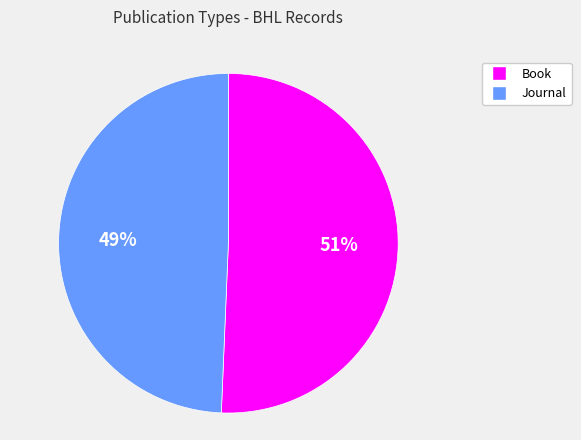

To the nearest percent, what is the average slice percentage?

50%